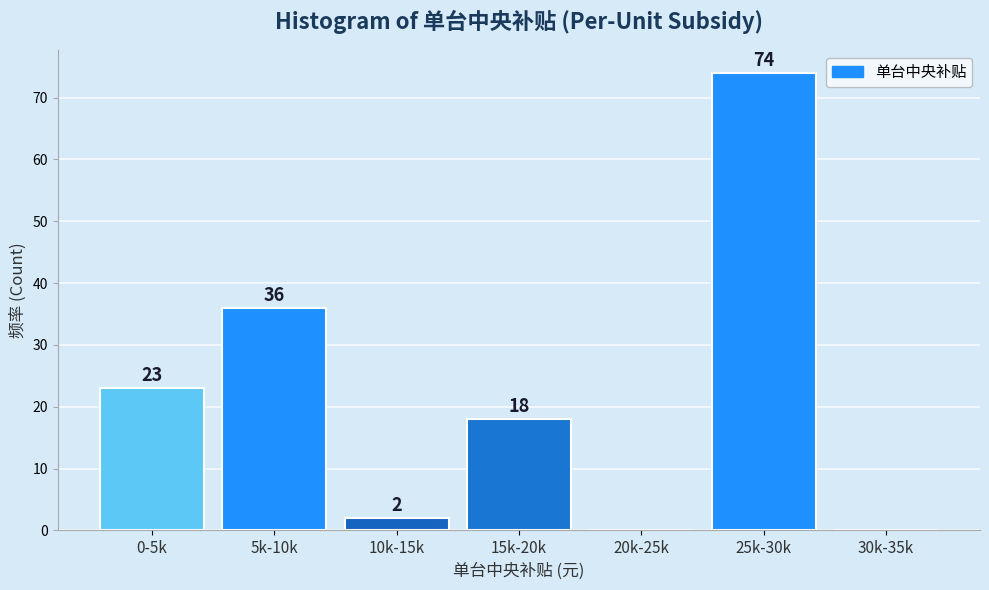

Reading right to left, what are all the values shown in this chart?

30k-35k=0	25k-30k=74	20k-25k=0	15k-20k=18	10k-15k=2	5k-10k=36	0-5k=23